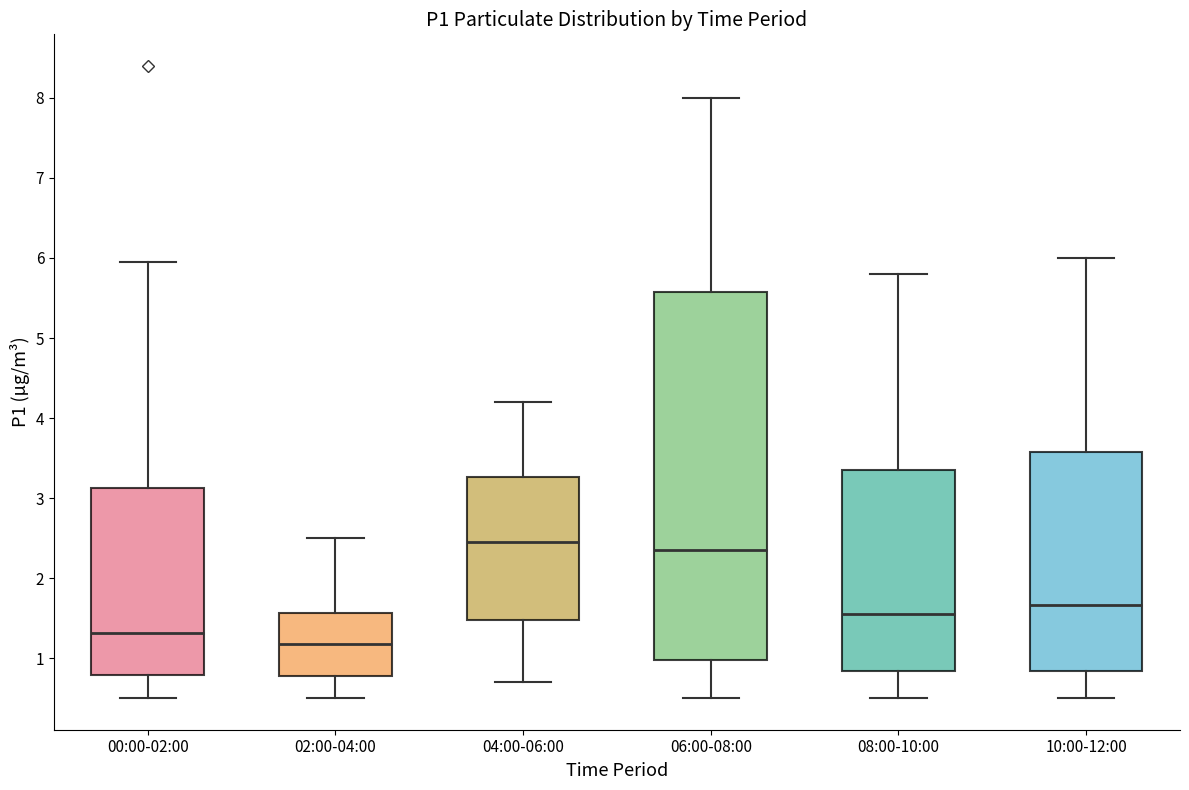

Where does the upper whisker of the box for 04:00-06:00 end on the y-axis? The values are not printed on the chart, so give them approximately, as read against the axis.

4.2